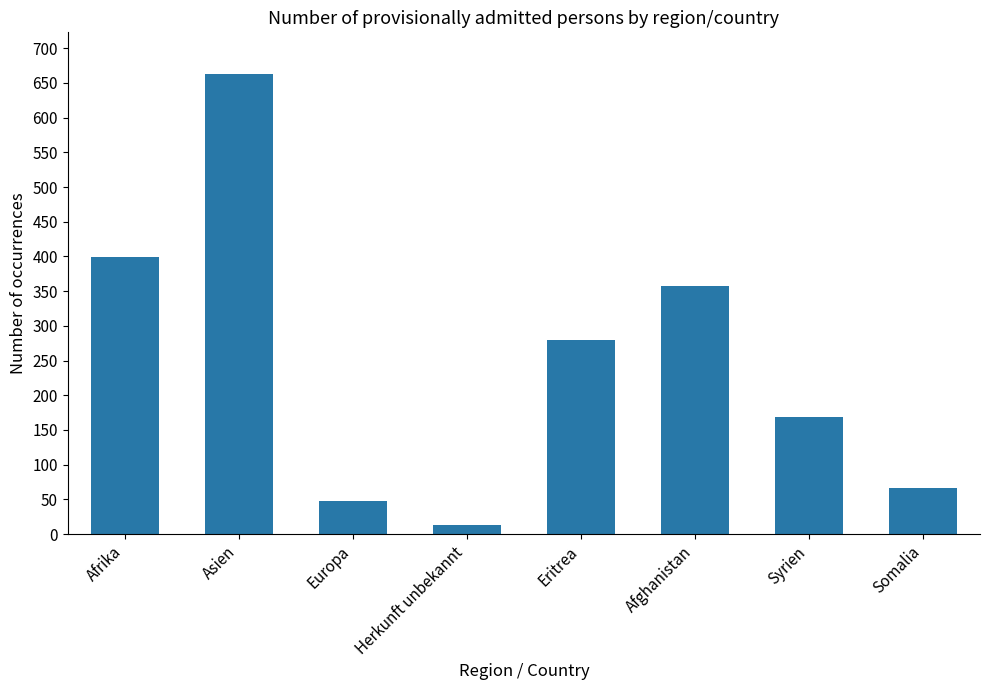

What is the approximate value at Afrika?

399